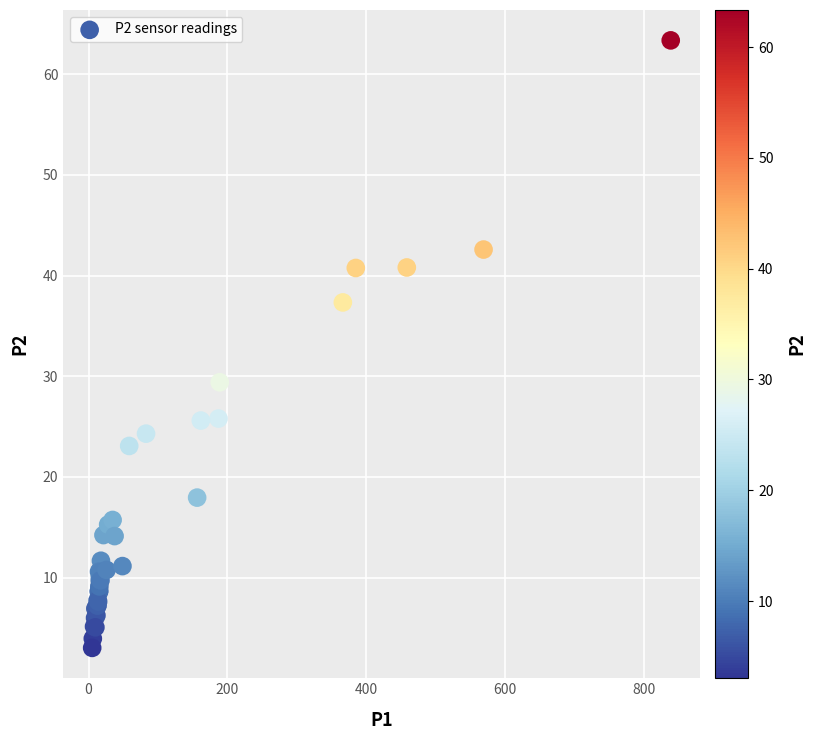

What Y value in the scatter plot is closest to 33?

29.4